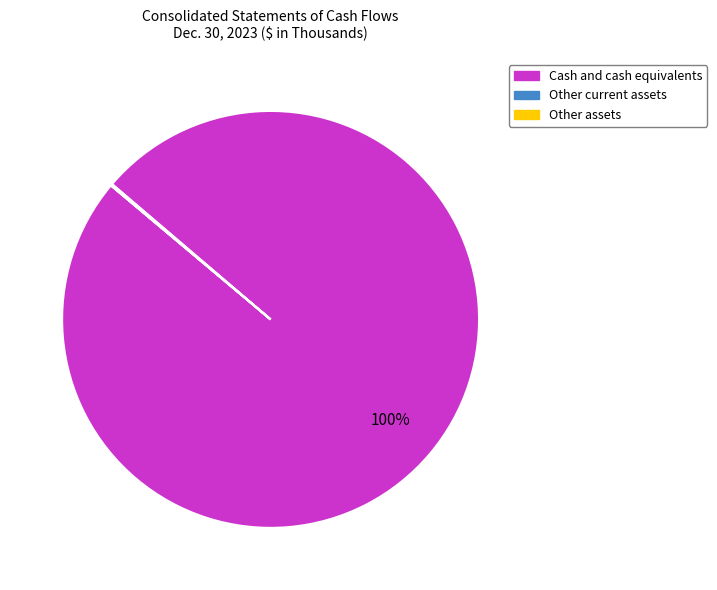

What is the largest slice in the pie chart?

Cash and cash equivalents